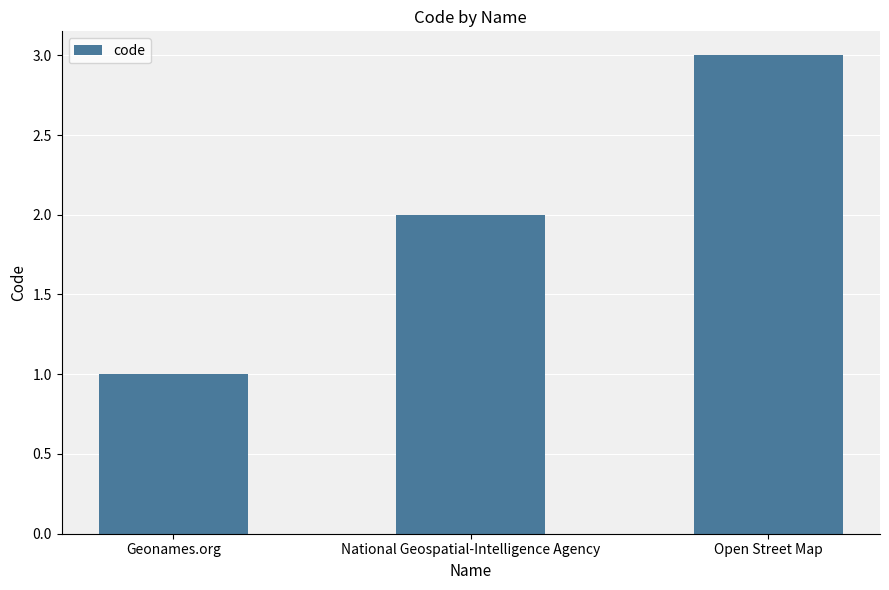

Between Open Street Map and Geonames.org, which is larger?

Open Street Map